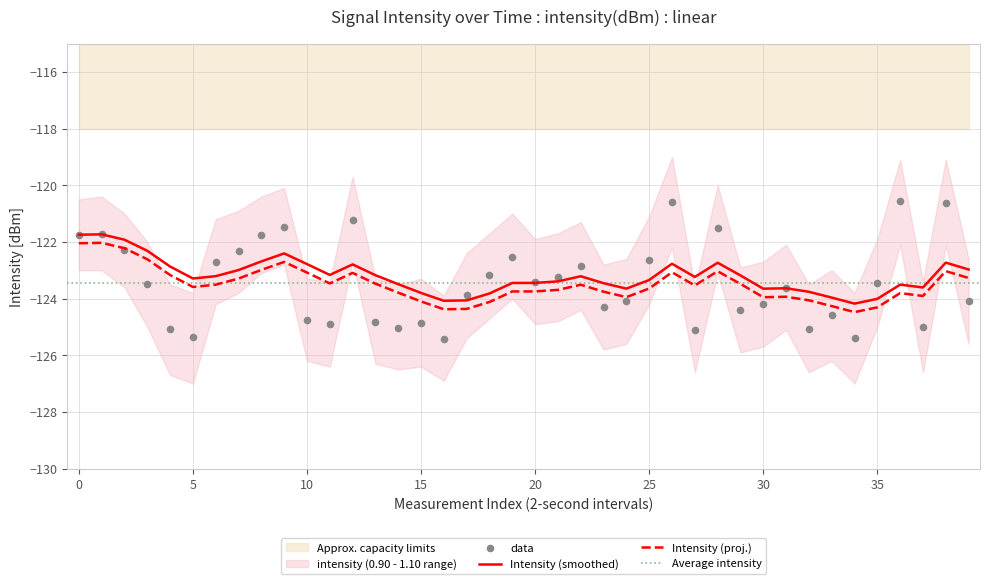

At how many categories does at least one series exceed -124?

38